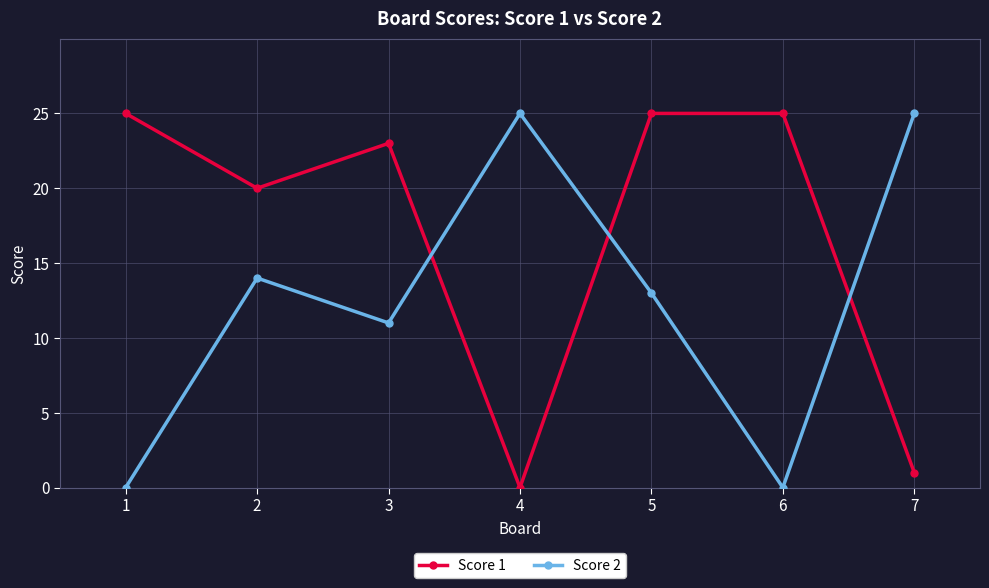

True or false: Score 1 and Score 2 cross at least once.

True